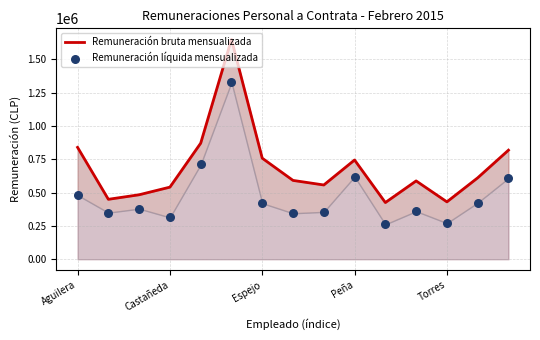

What are all the series names shown in the legend?

Remuneración bruta mensualizada, Remuneración líquida mensualizada